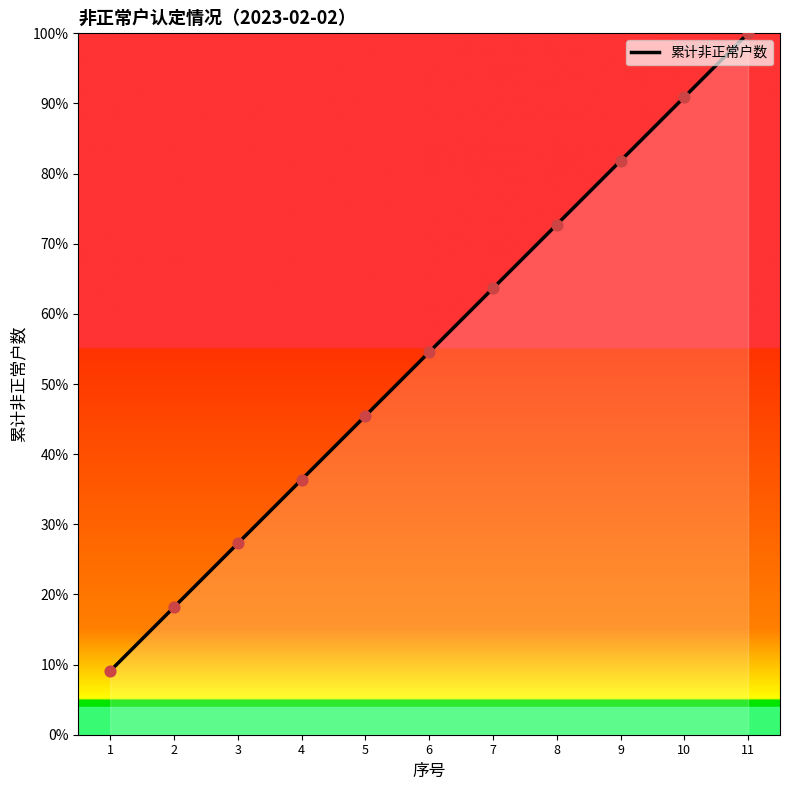

Approximately how many times larger is the value at 4 compared to 1?

4.0